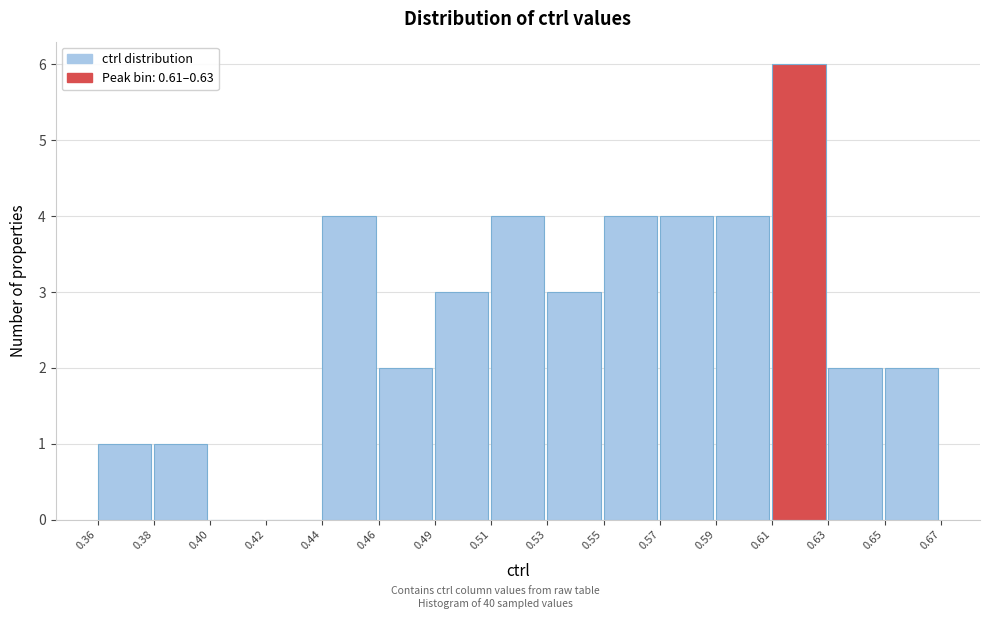

Reading right to left, extract all data points from this chart.

0.65=2	0.63=2	0.61=6	0.59=4	0.57=4	0.55=4	0.53=3	0.51=4	0.49=3	0.46=2	0.44=4	0.42=0	0.40=0	0.38=1	0.36=1